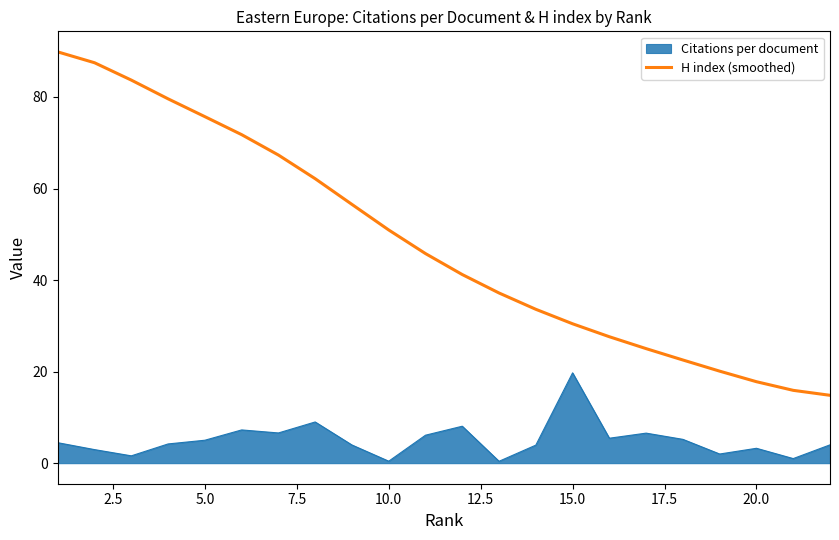

What is the maximum value shown in the chart?

89.8